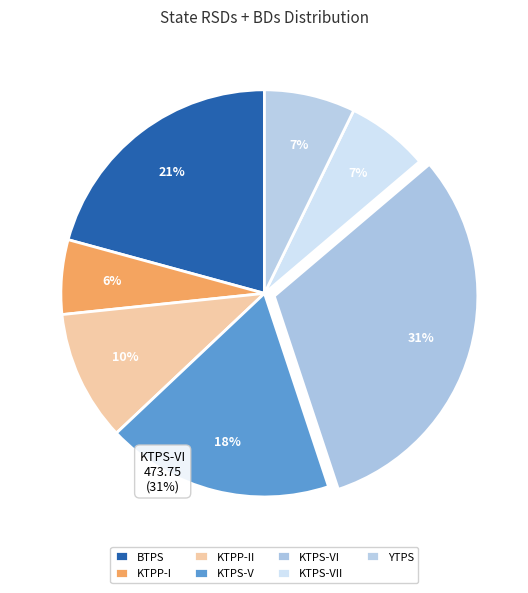

To the nearest percent, what is the difference between the KTPS-V and KTPS-VI slice percentages?

13%